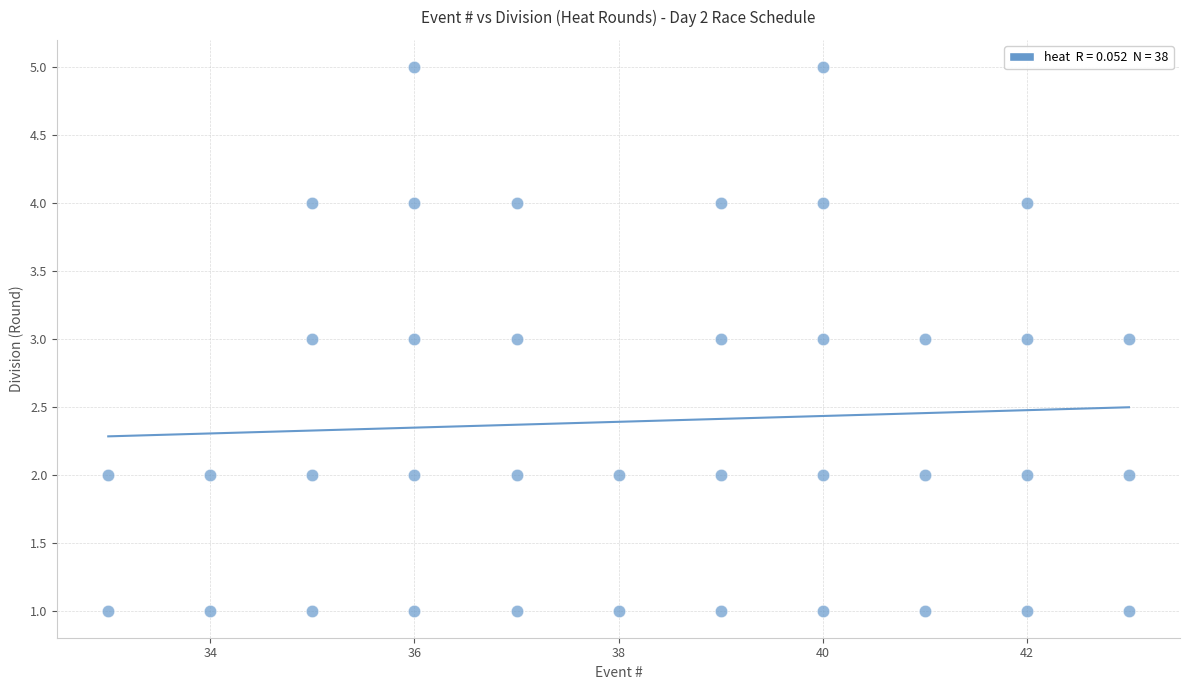

What is the range of Y values (max minus min)?

4